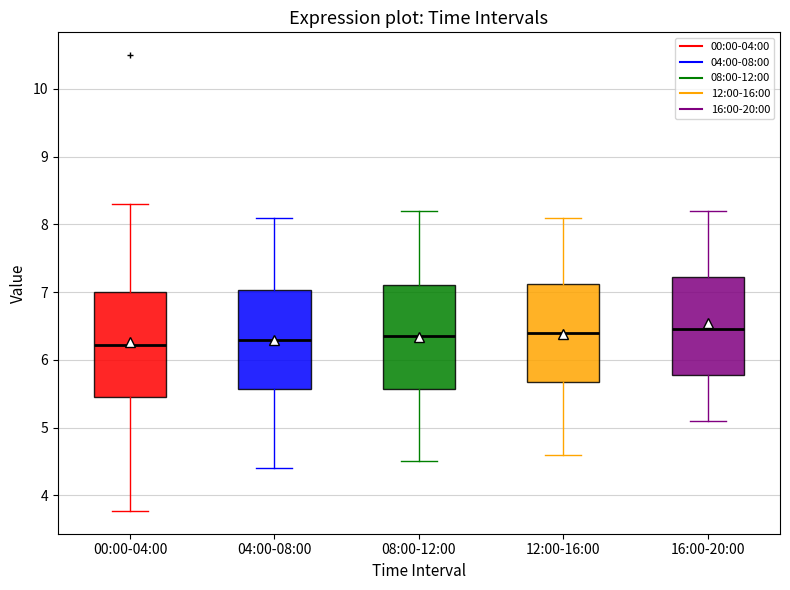

Reading left to right, transcribe this box plot: for each box, give where its median line is, the range the box spans, and where its two whiskers end, as read against the y-axis. The values are not printed on the chart, so give them approximately, as read against the axis.

00:00-04:00: median 6.2, box 5.5 to 7.0, whiskers 3.8 to 8.3
04:00-08:00: median 6.3, box 5.6 to 7.0, whiskers 4.4 to 8.1
08:00-12:00: median 6.4, box 5.6 to 7.1, whiskers 4.5 to 8.2
12:00-16:00: median 6.4, box 5.7 to 7.1, whiskers 4.6 to 8.1
16:00-20:00: median 6.5, box 5.8 to 7.2, whiskers 5.1 to 8.2